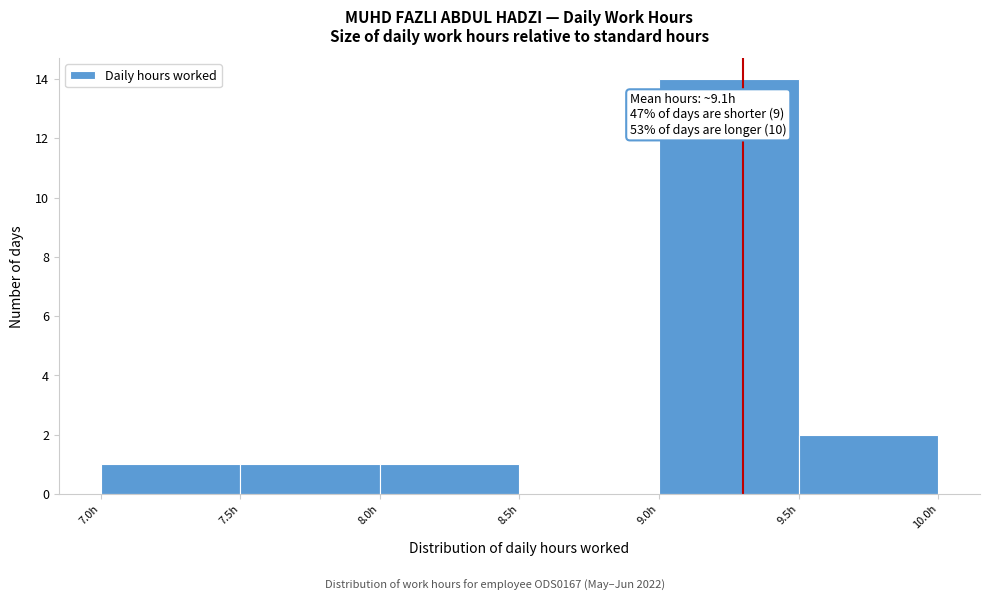

Which range on the x-axis has the tallest bar?

9.0 to 9.5